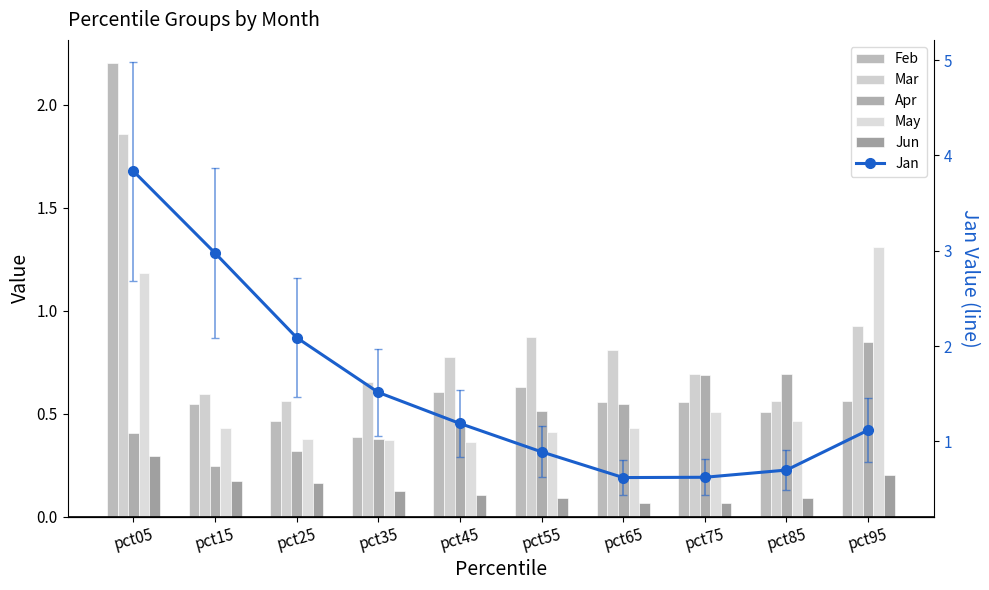

What value does the Jan series have at pct85?

0.7